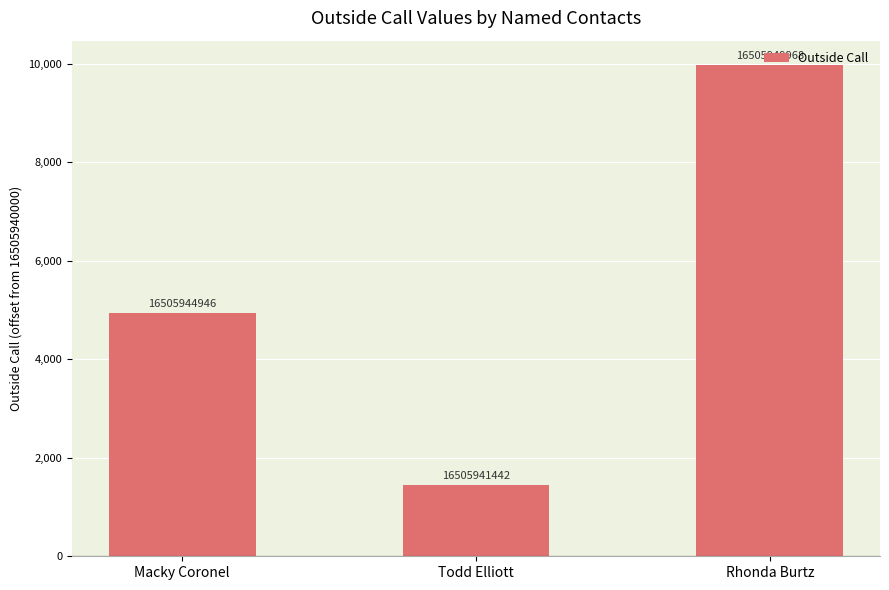

The chart shows a value of 7625 at Macky Coronel. True or false?

False